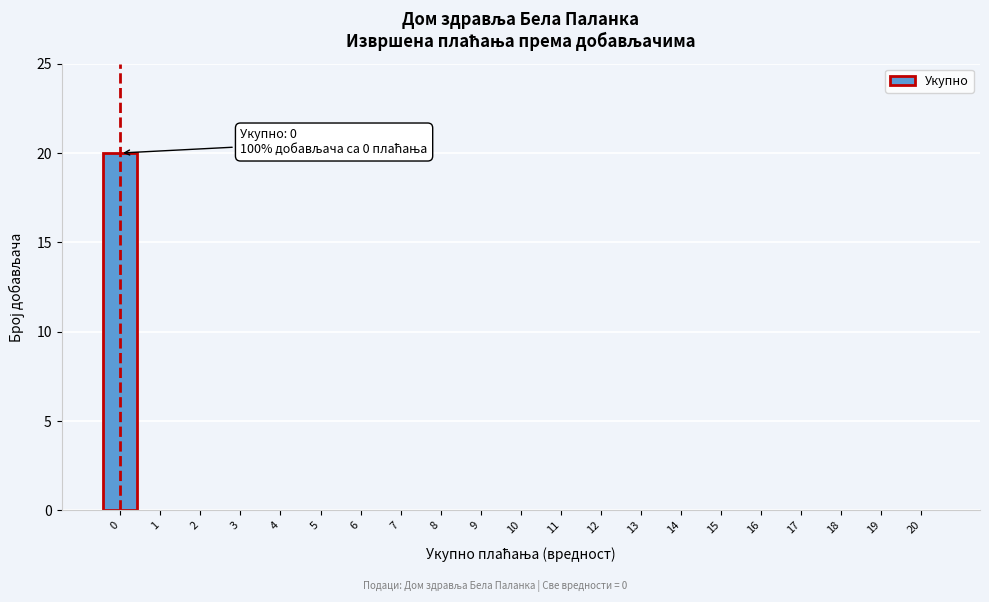

Reading right to left, extract all data points from this chart.

20=0	19=0	18=0	17=0	16=0	15=0	14=0	13=0	12=0	11=0	10=0	9=0	8=0	7=0	6=0	5=0	4=0	3=0	2=0	1=0	0=20